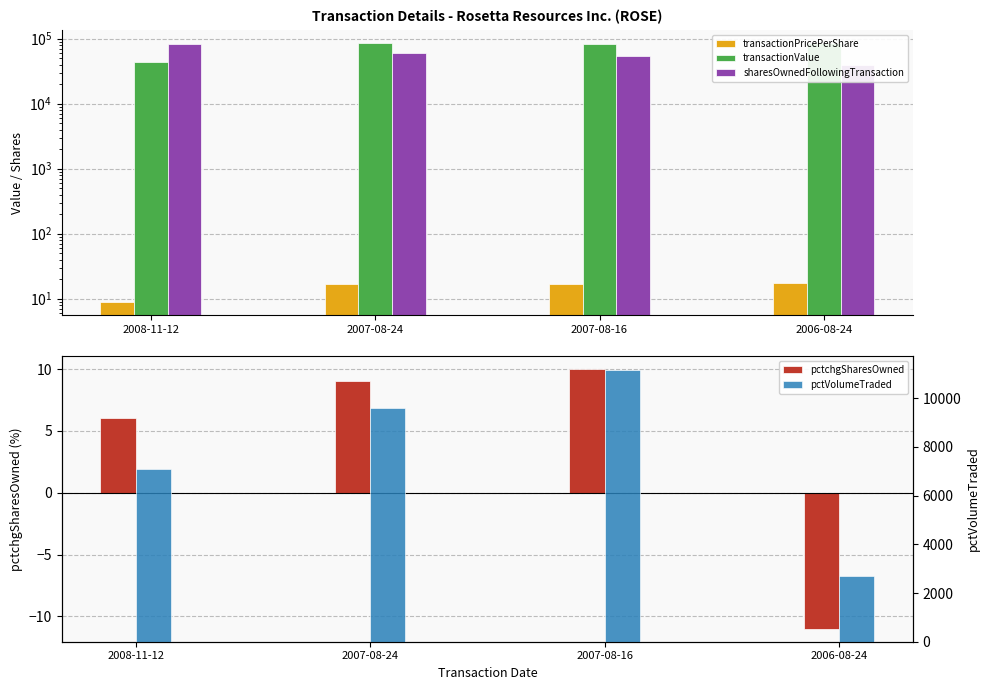

How many values in pctchgSharesOwned are above zero?

3